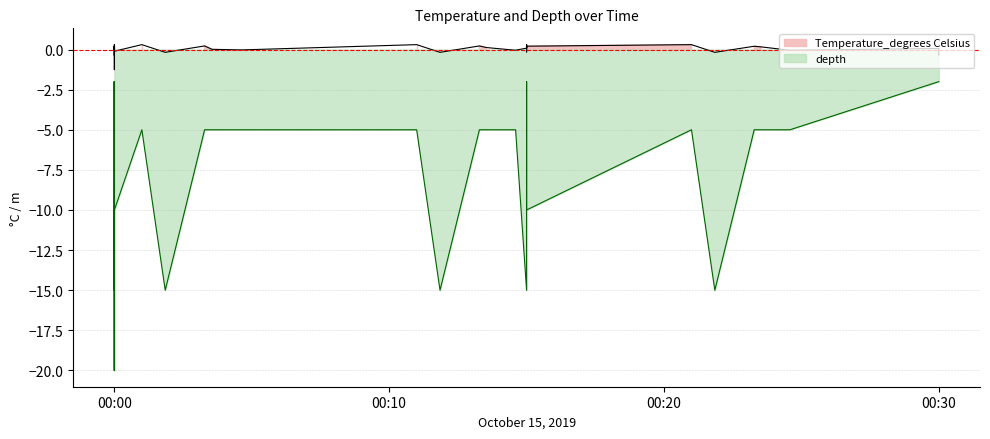

Which series has the largest total across all categories?

Temperature_degrees Celsius